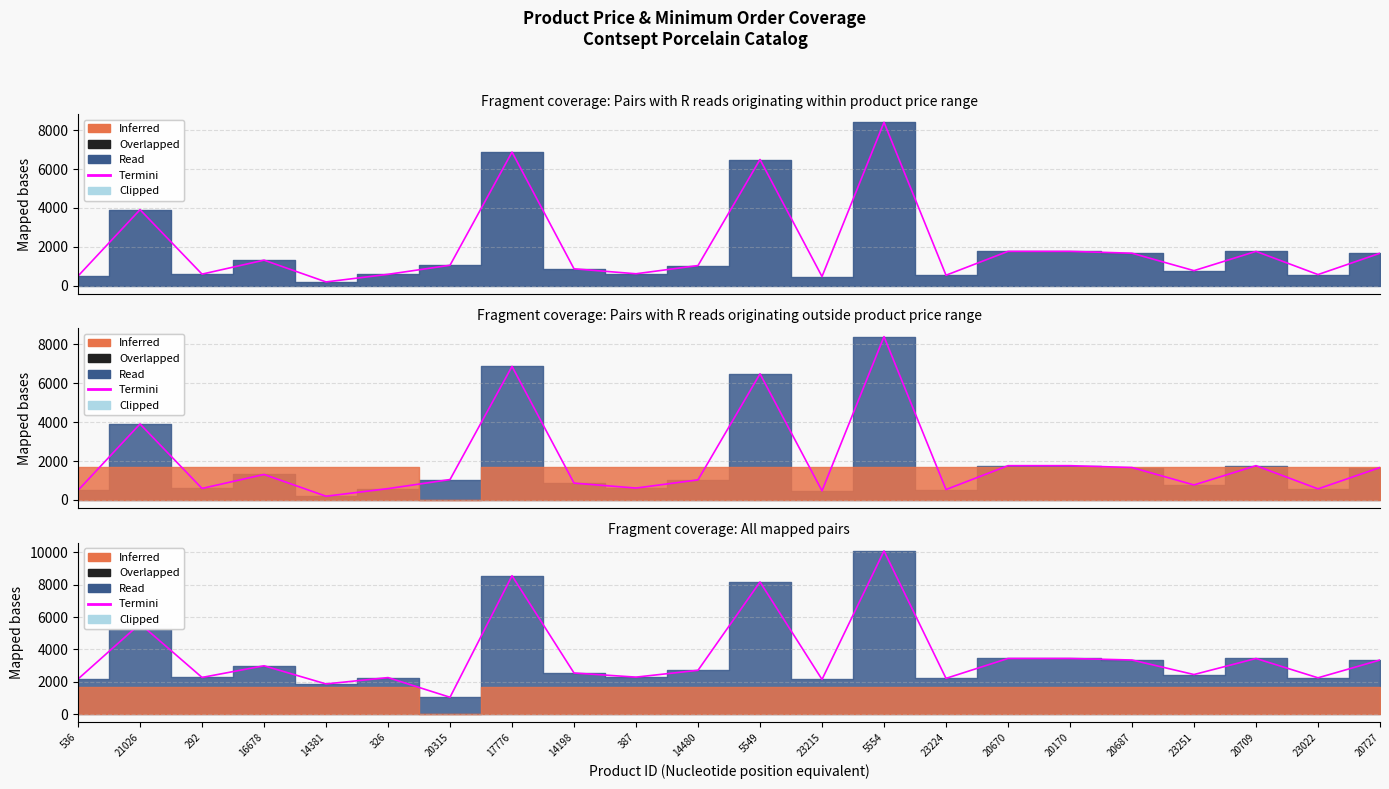

What is the sum of all values?

78710.0